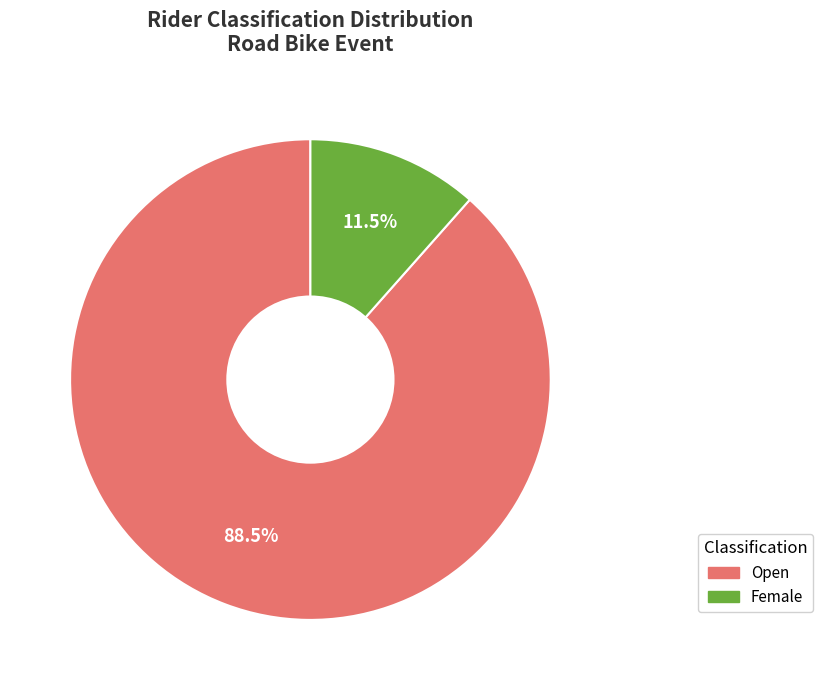

Which category has the biggest portion of the pie?

Open